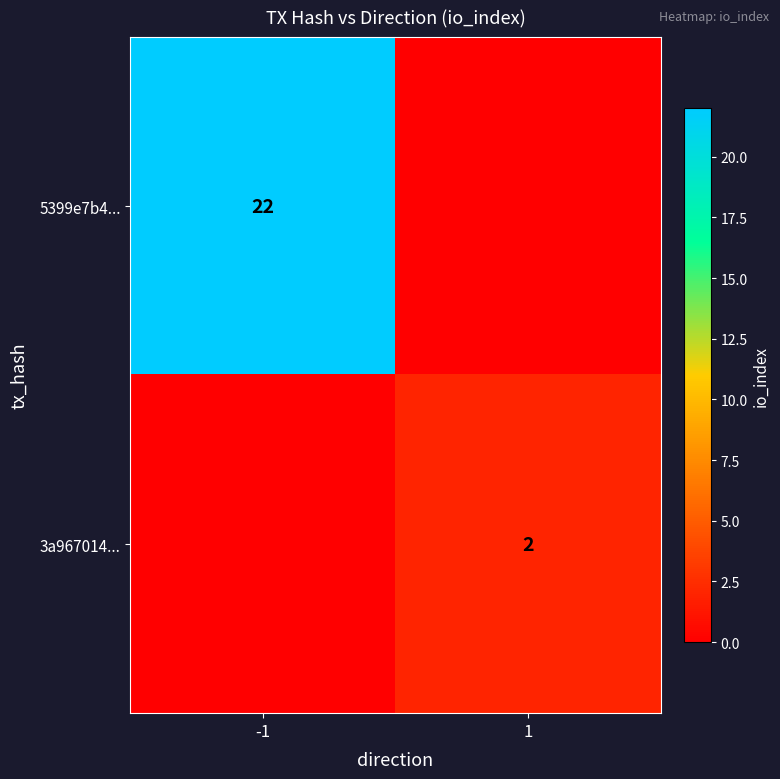

True or false: 5399e7b4... has a value of 22 at -1.

True